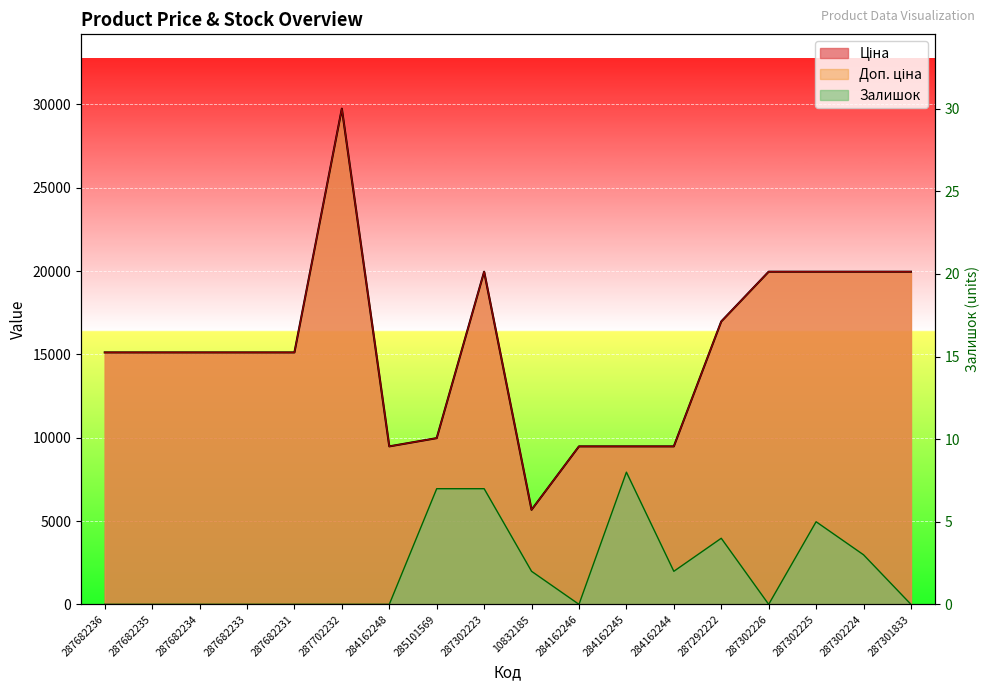

What is the average value of the Доп. ціна series?

15317.4